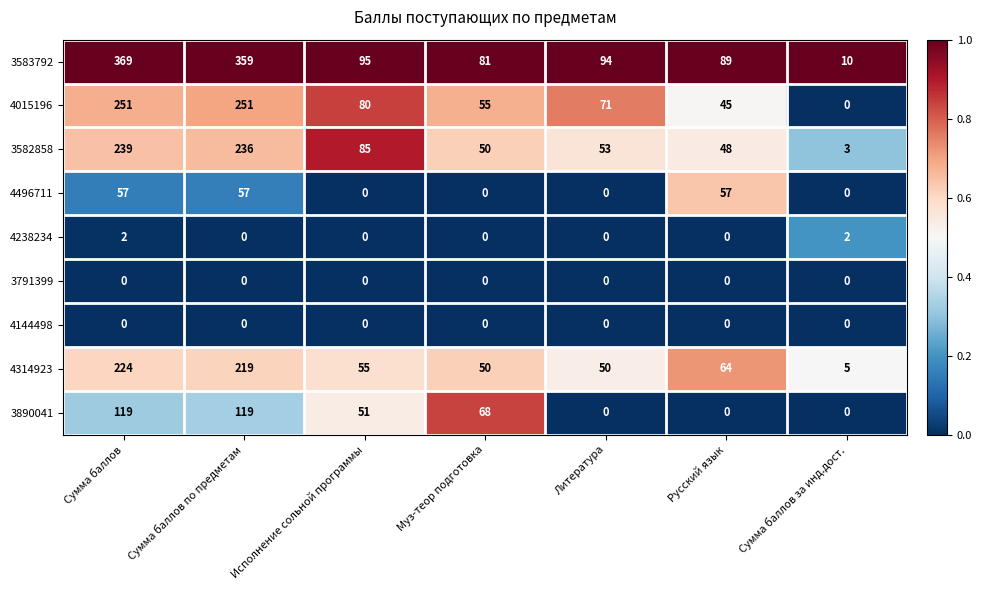

What is the difference between the 3582858 values at Муз-теор подготовка and Сумма баллов?

189